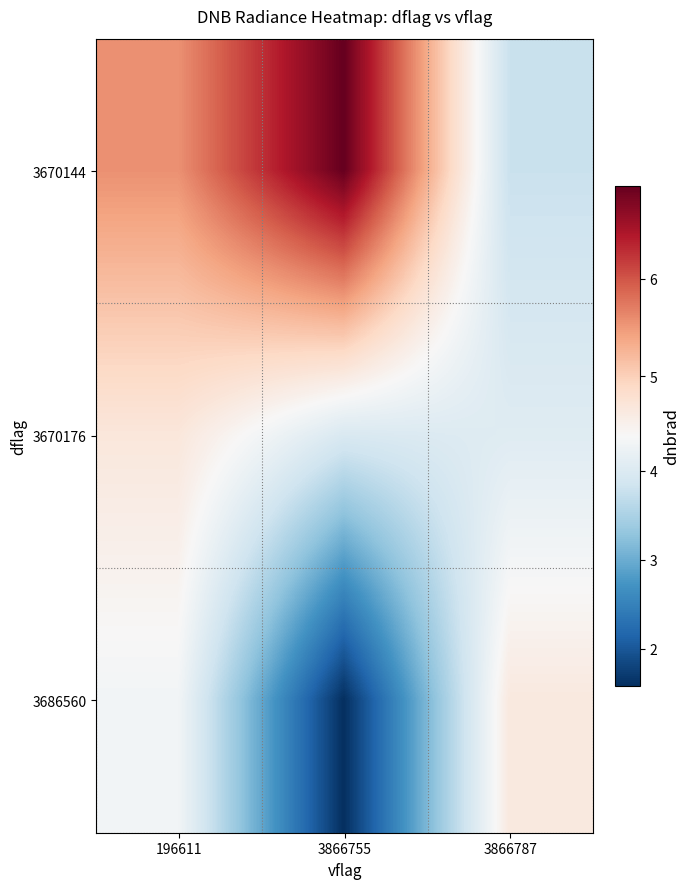

Reading left to right, what are all the values shown in this chart?

3670144: 196611=5.6	3866755=7.0	3866787=3.8
3670176: 196611=4.7	3866755=4.0	3866787=4.0
3686560: 196611=4.3	3866755=1.6	3866787=4.7